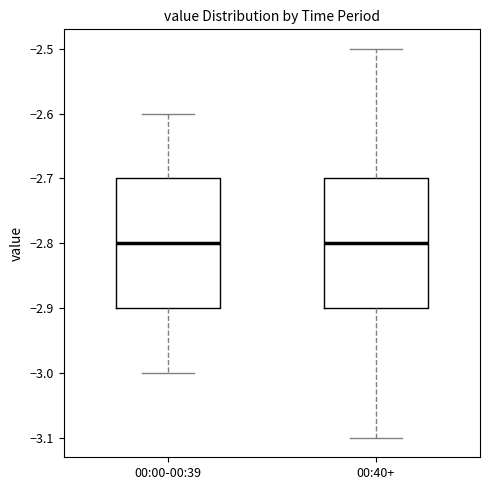

Where is the lower edge of the box for 00:40+ on the y-axis? The values are not printed on the chart, so give them approximately, as read against the axis.

-2.9